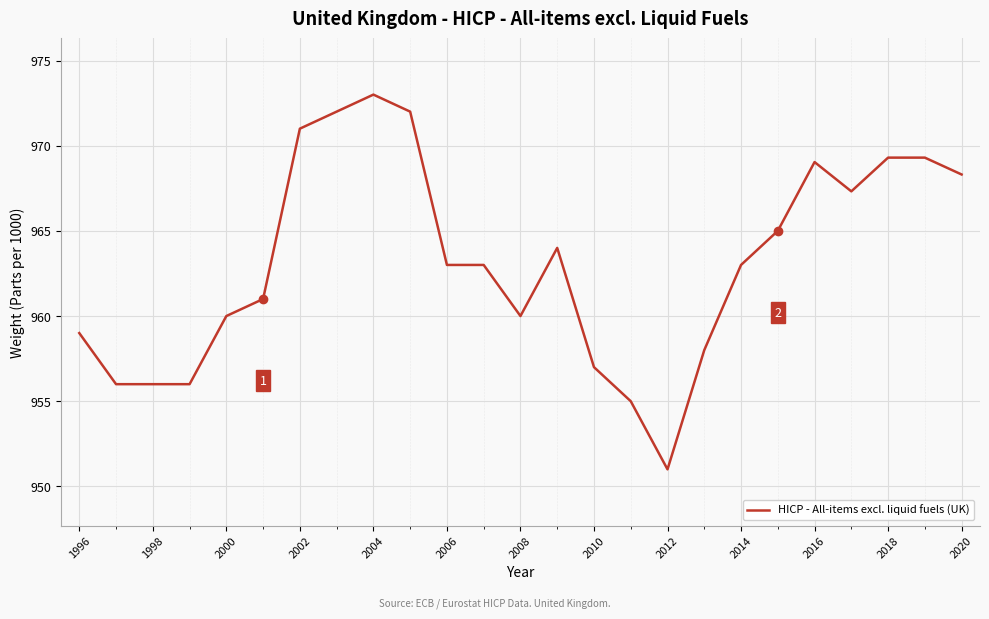

What is the minimum value shown in the chart?

951.0